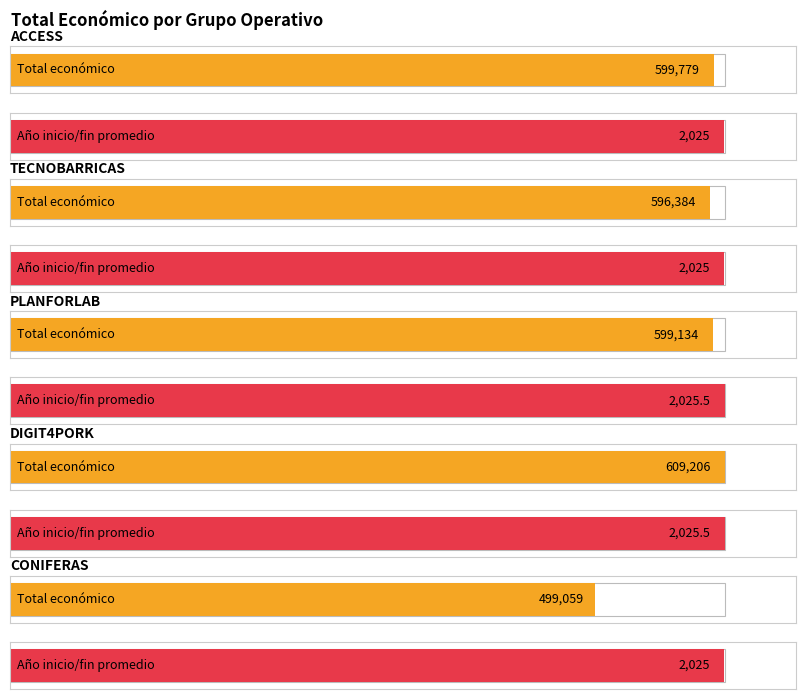

What is the greatest value displayed?

609206